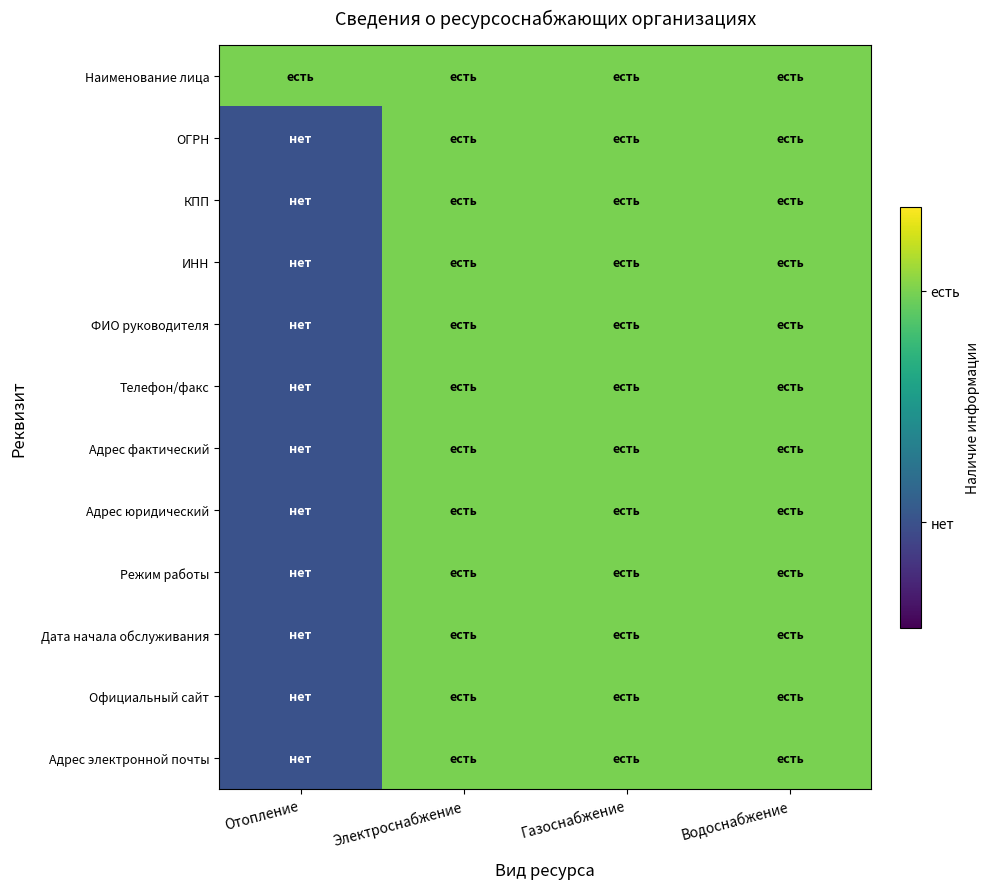

Reading left to right, extract all data points from this chart.

Наименование лица: Отопление=0.8	Электроснабжение=0.8	Газоснабжение=0.8	Водоснабжение=0.8
ОГРН: Отопление=0.2	Электроснабжение=0.8	Газоснабжение=0.8	Водоснабжение=0.8
КПП: Отопление=0.2	Электроснабжение=0.8	Газоснабжение=0.8	Водоснабжение=0.8
ИНН: Отопление=0.2	Электроснабжение=0.8	Газоснабжение=0.8	Водоснабжение=0.8
ФИО руководителя: Отопление=0.2	Электроснабжение=0.8	Газоснабжение=0.8	Водоснабжение=0.8
Телефон/факс: Отопление=0.2	Электроснабжение=0.8	Газоснабжение=0.8	Водоснабжение=0.8
Адрес фактический: Отопление=0.2	Электроснабжение=0.8	Газоснабжение=0.8	Водоснабжение=0.8
Адрес юридический: Отопление=0.2	Электроснабжение=0.8	Газоснабжение=0.8	Водоснабжение=0.8
Режим работы: Отопление=0.2	Электроснабжение=0.8	Газоснабжение=0.8	Водоснабжение=0.8
Дата начала обслуживания: Отопление=0.2	Электроснабжение=0.8	Газоснабжение=0.8	Водоснабжение=0.8
Официальный сайт: Отопление=0.2	Электроснабжение=0.8	Газоснабжение=0.8	Водоснабжение=0.8
Адрес электронной почты: Отопление=0.2	Электроснабжение=0.8	Газоснабжение=0.8	Водоснабжение=0.8